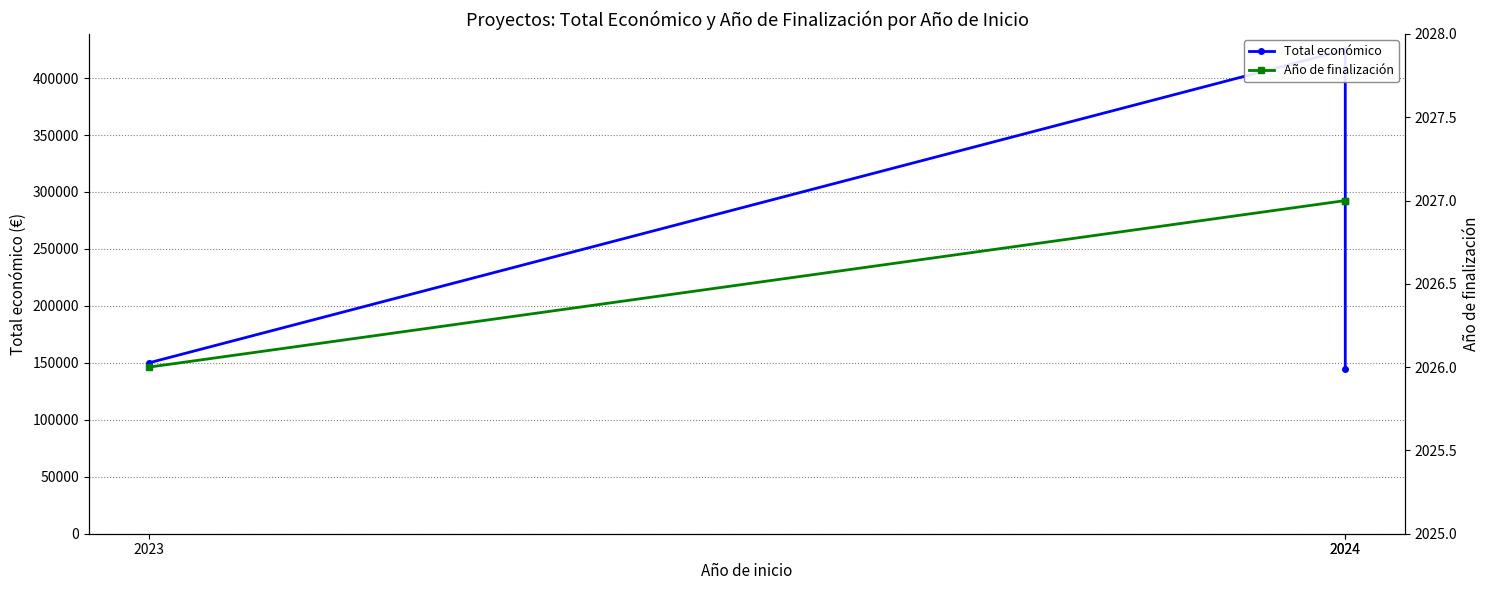

What is the difference between the Año de finalización values at 2024 and 2023?

1